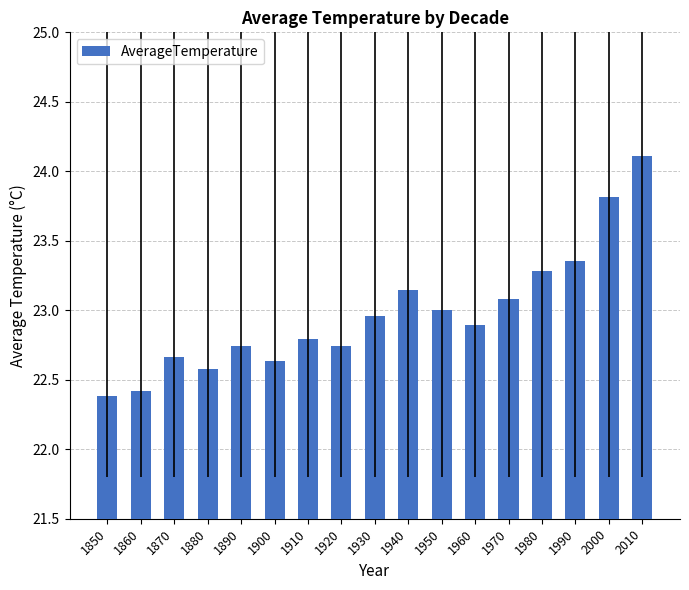

What is the minimum value shown in the chart?

22.4